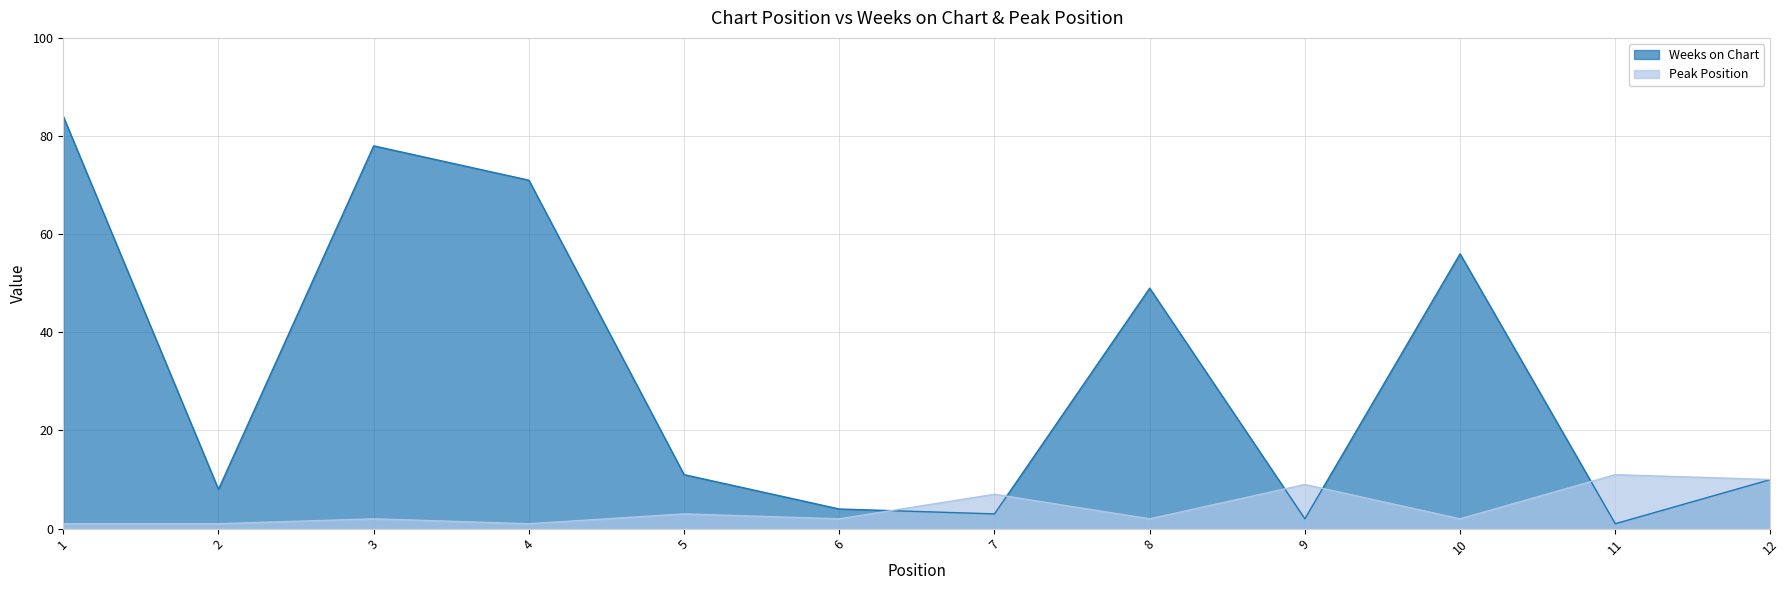

What is the average value of the Peak Position series?

4